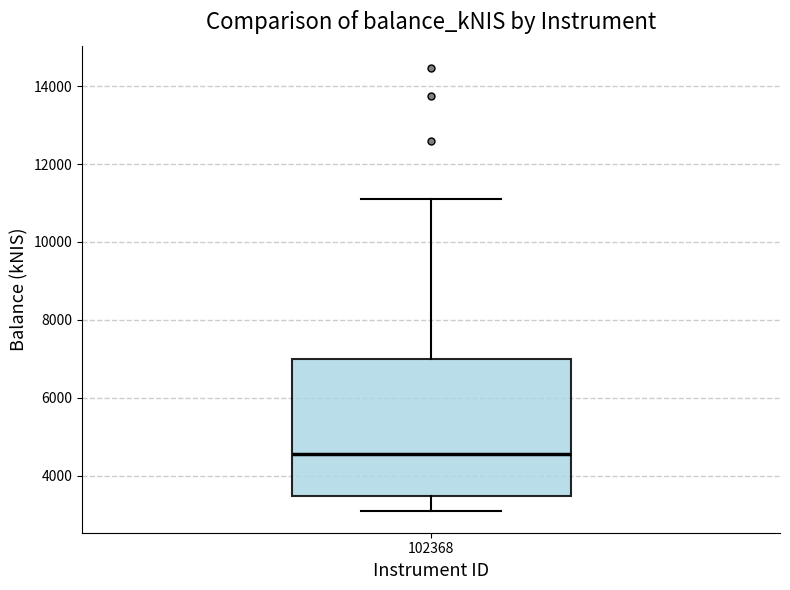

Transcribe this box plot: give where the median line is, the range the box spans, and where the two whiskers end, as read against the y-axis. The values are not printed on the chart, so give them approximately, as read against the axis.

median 4600, box 3400 to 7000, whiskers 3200 to 11200